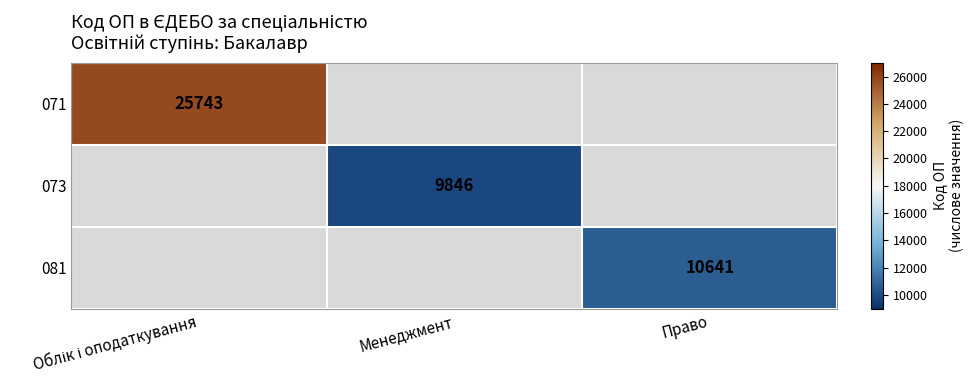

How many data points does each series have?

3